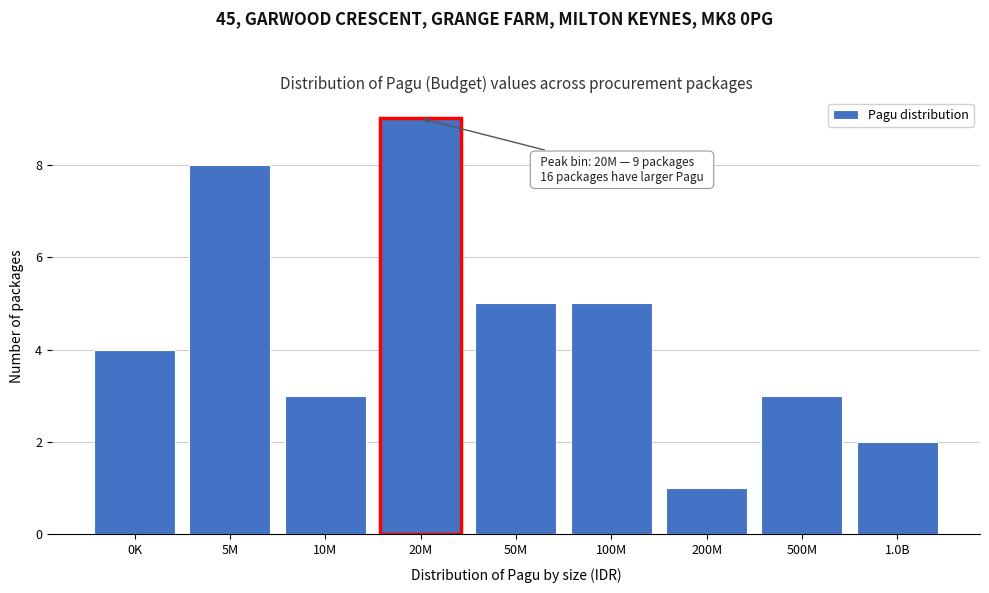

Reading right to left, extract all data points from this chart.

2	3	1	5	5	9	3	8	4